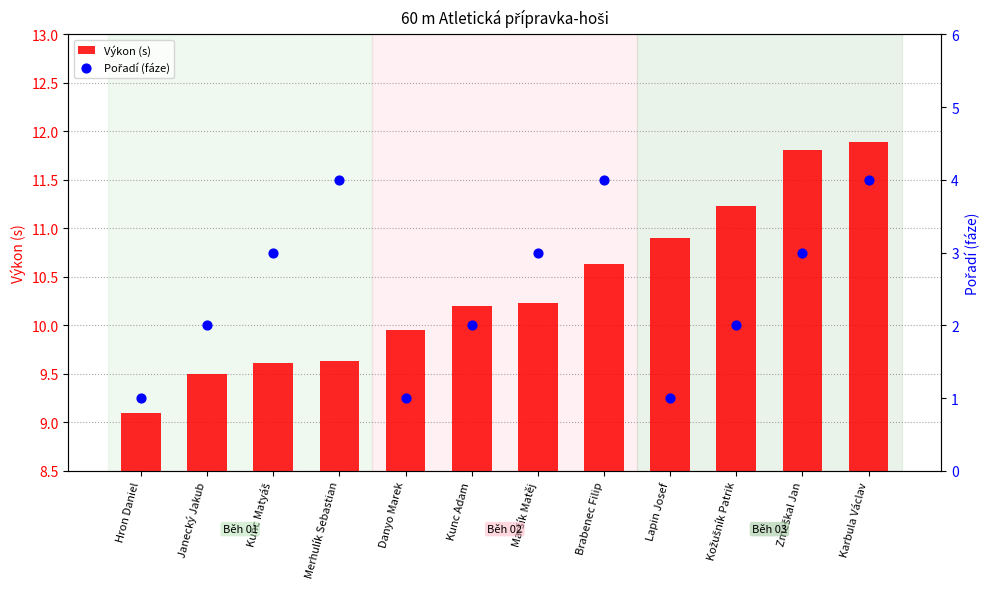

Is the value of Pořadí (fáze) at Kožušník Patrik greater than the value of Výkon (s) at Kožušník Patrik?

No